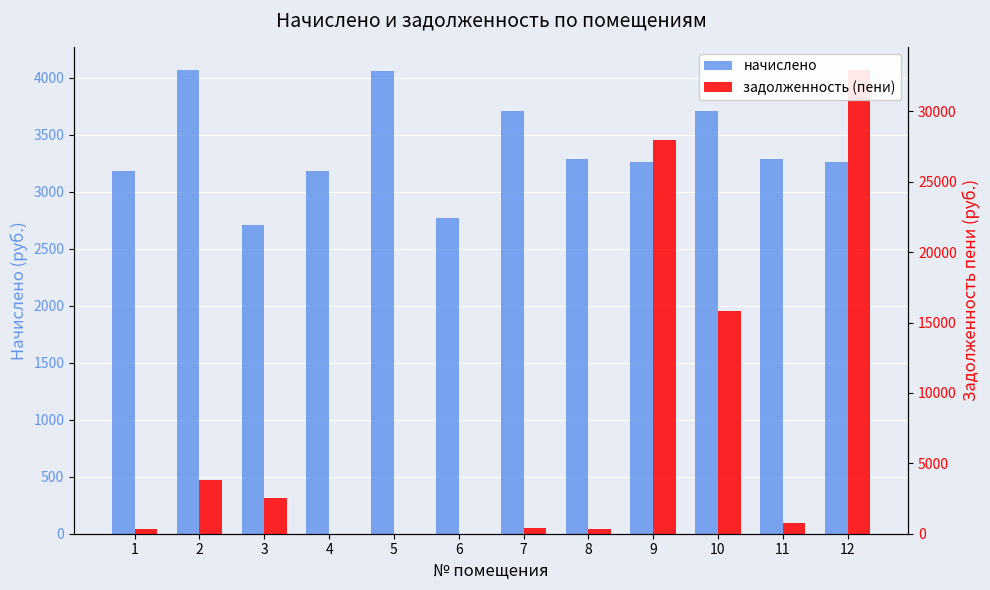

What is the value of the начислено bar at the 9th from the left?

3260.1